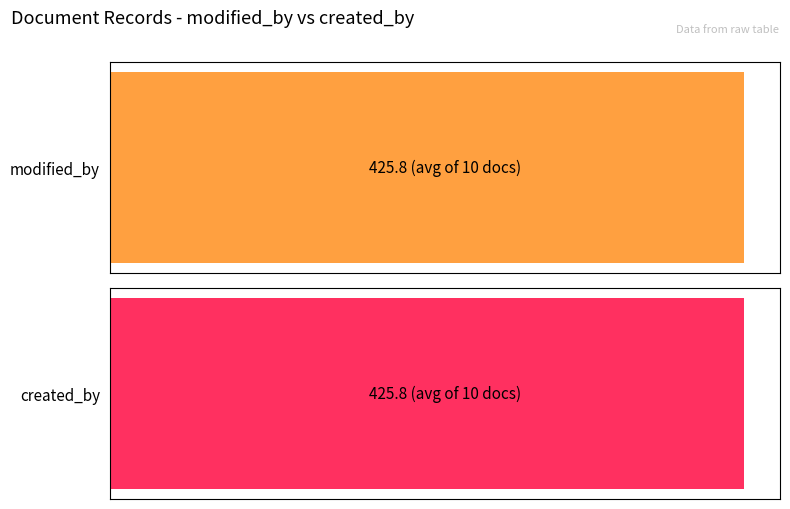

List the series in order of their peak value, highest first.

created_by, modified_by